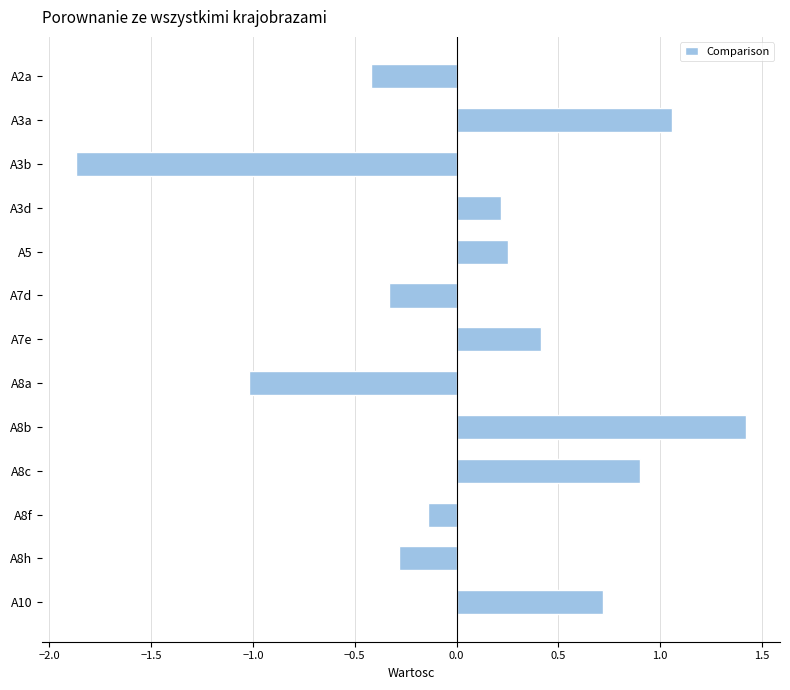

What value does the data have at A2a?

-0.4